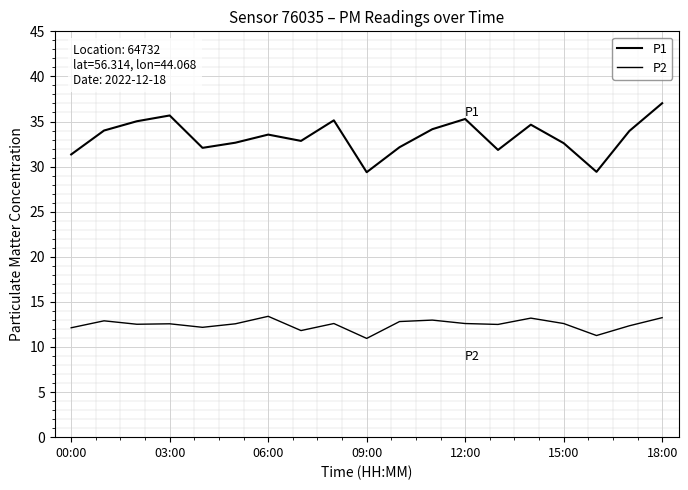

Rank the series by their average value, from lowest to highest.

P2, P1